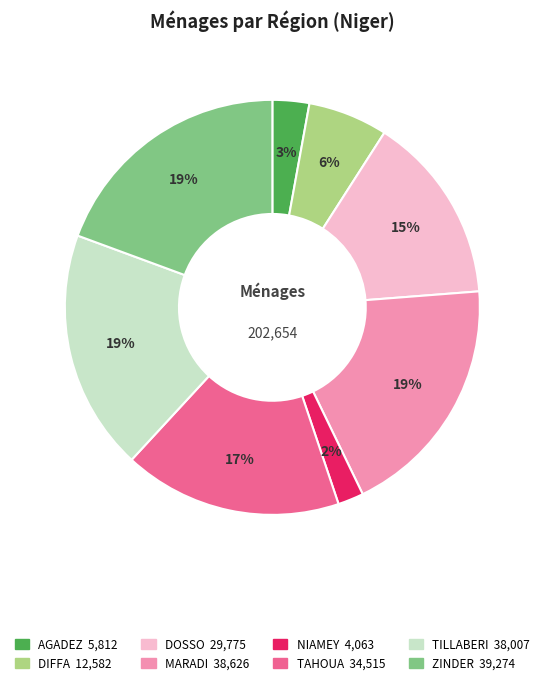

True or false: MARADI accounts for 19% of the total.

True